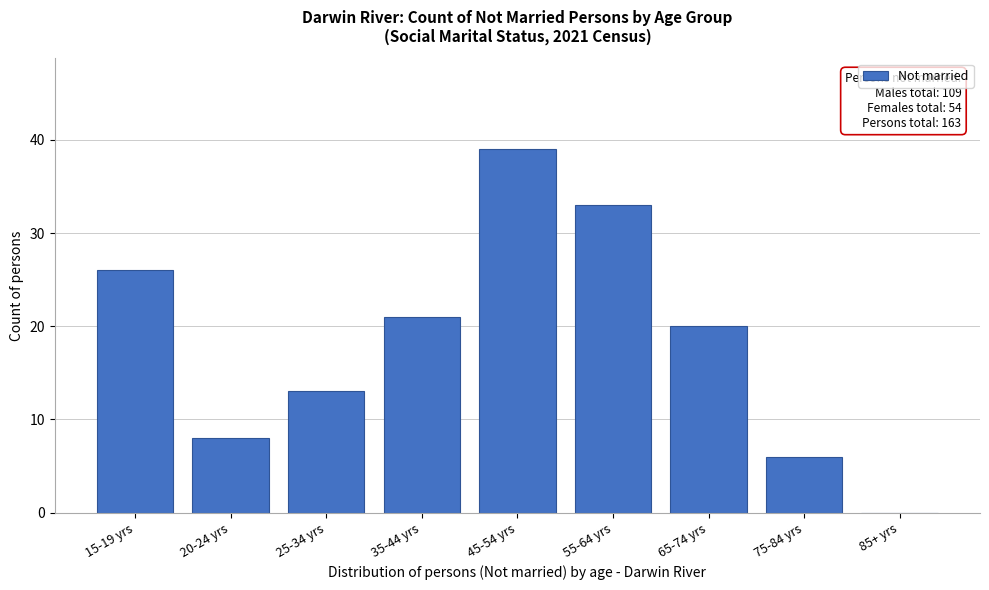

Reading left to right, transcribe all the data shown in this chart.

15-19 yrs=26	20-24 yrs=8	25-34 yrs=13	35-44 yrs=21	45-54 yrs=39	55-64 yrs=33	65-74 yrs=20	75-84 yrs=6	85+ yrs=0